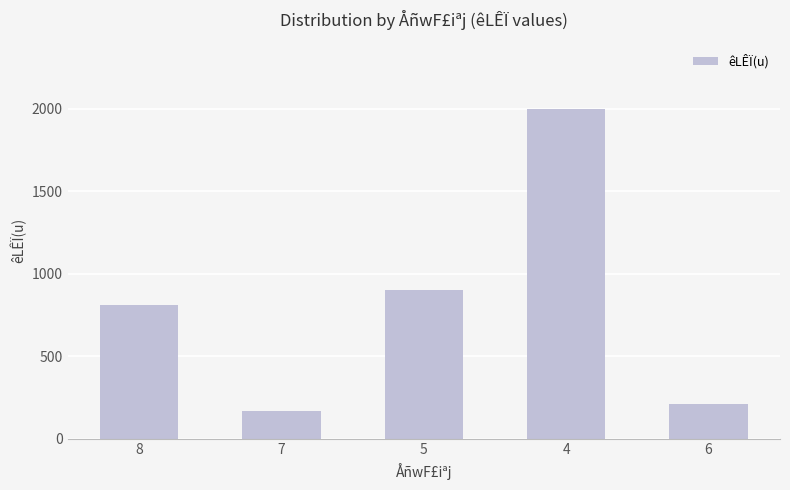

Reading right to left, what are all the values shown in this chart?

210	2000	900	165	810